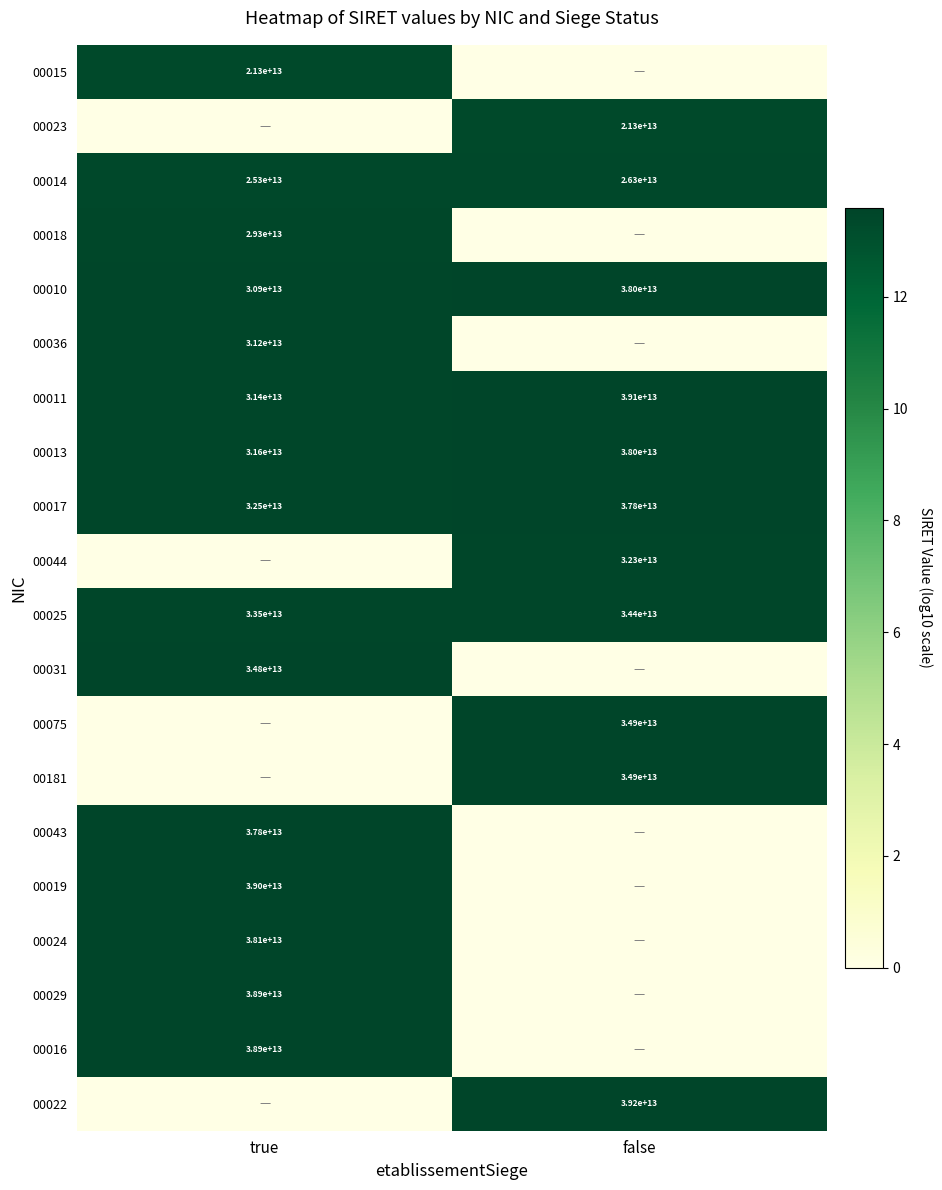

The 00016 series shows 20112710075868 at true. True or false?

False